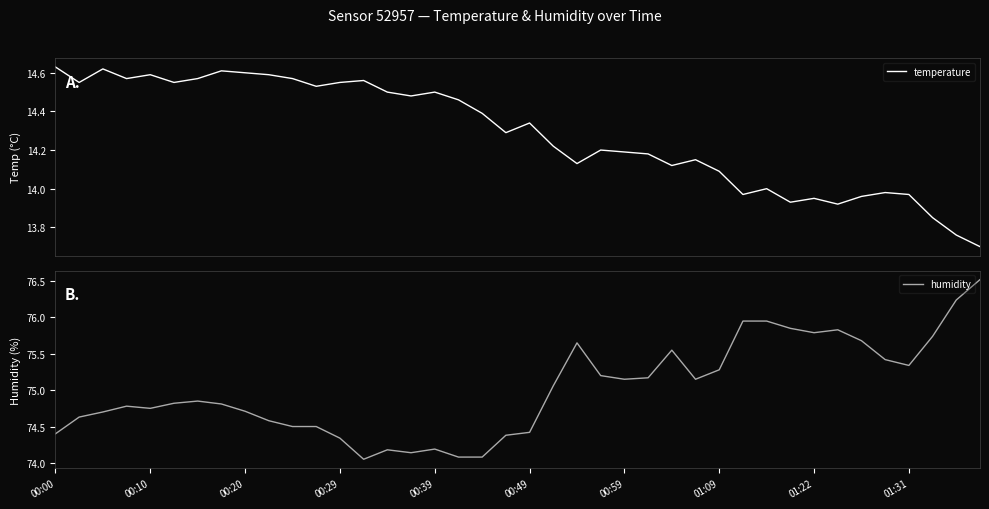

The humidity series shows 74.7 at 00:20. True or false?

True